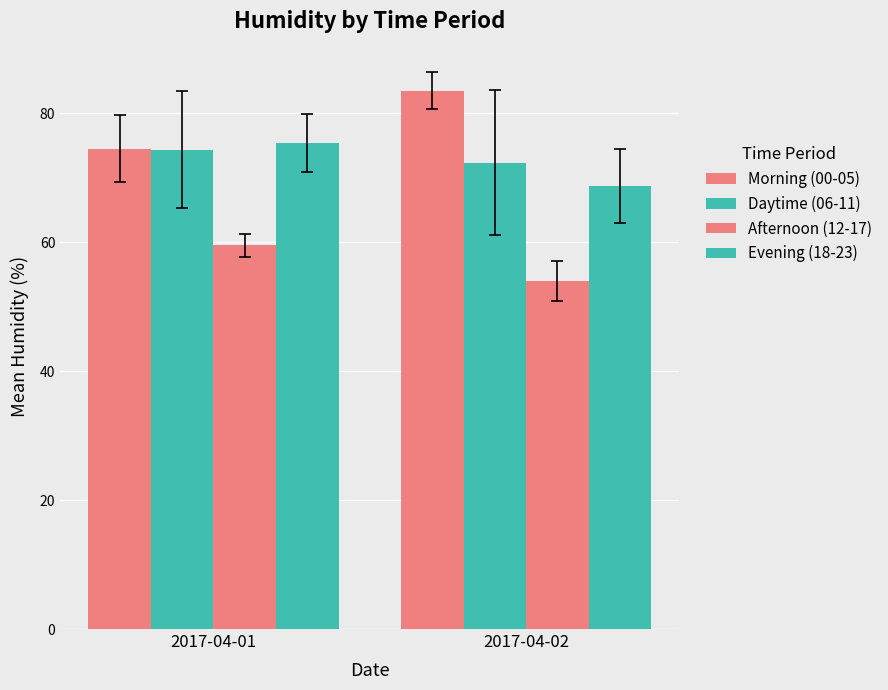

Reading left to right, what are all the values shown in this chart?

Morning (00-05): 2017-04-01=74.5	2017-04-02=83.5
Daytime (06-11): 2017-04-01=74.3	2017-04-02=72.3
Afternoon (12-17): 2017-04-01=59.5	2017-04-02=54.0
Evening (18-23): 2017-04-01=75.3	2017-04-02=68.7